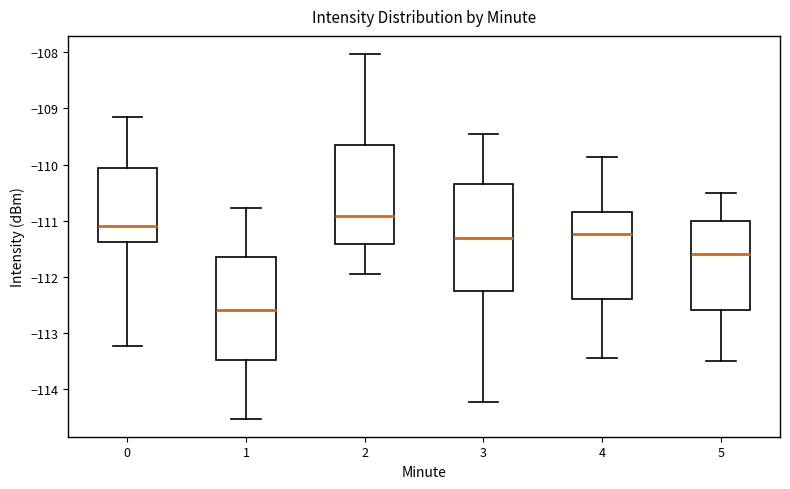

Reading left to right, read every box against the y-axis: the position of its median line, the range the box covers, and the ends of its whiskers. The values are not printed on the chart, so give them approximately, as read against the axis.

0: median -111.1, box -111.4 to -110.1, whiskers -113.2 to -109.2
1: median -112.6, box -113.5 to -111.6, whiskers -114.5 to -110.8
2: median -110.9, box -111.4 to -109.6, whiskers -111.9 to -108.0
3: median -111.3, box -112.3 to -110.3, whiskers -114.2 to -109.4
4: median -111.2, box -112.4 to -110.8, whiskers -113.4 to -109.9
5: median -111.6, box -112.6 to -111.0, whiskers -113.5 to -110.5